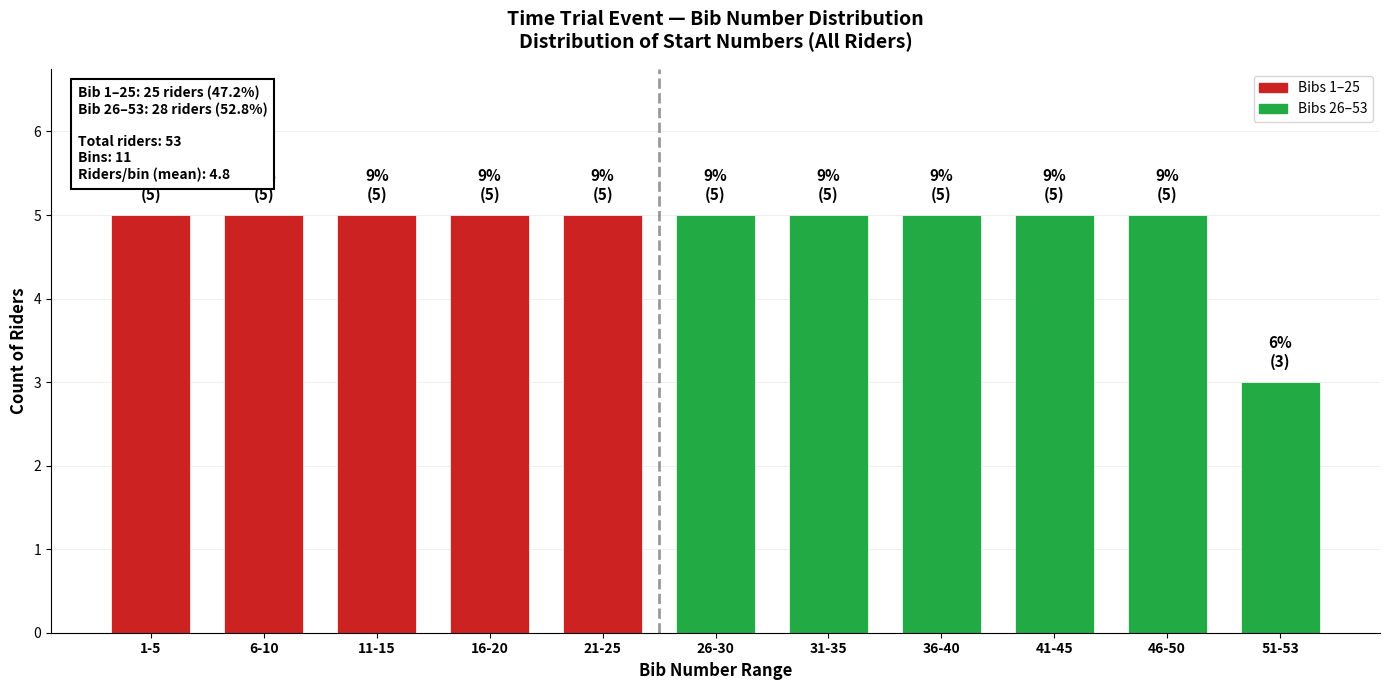

Reading left to right, what are all the values shown in this chart?

5	5	5	5	5	5	5	5	5	5	3